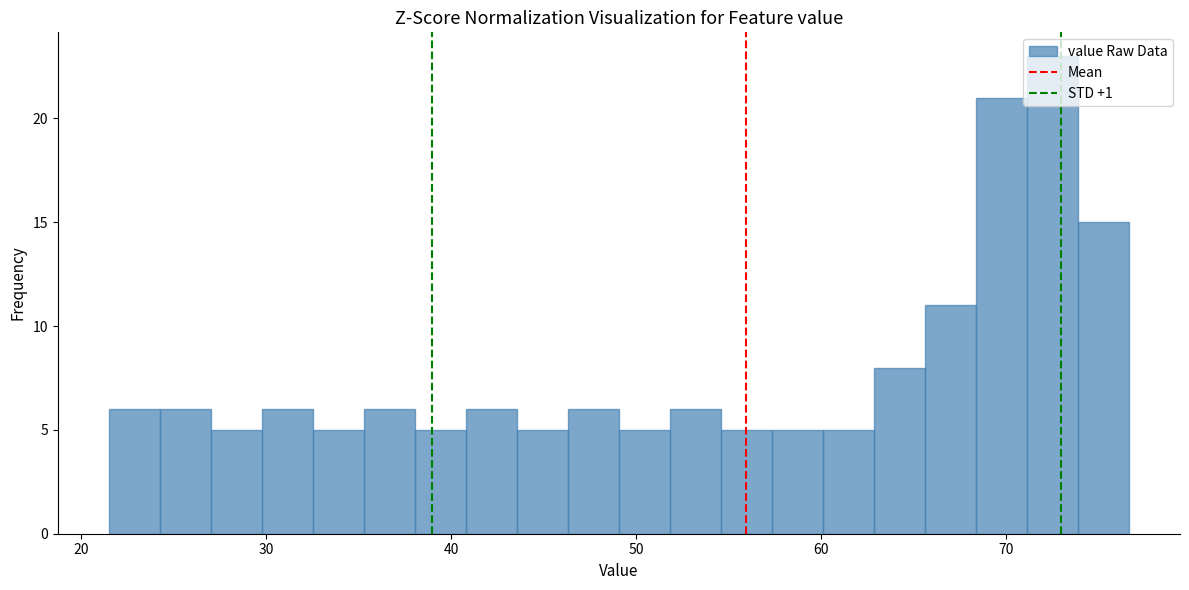

Around what value on the x-axis is the tallest bar? Give the approximate position of its centre, as read against the axis.

73